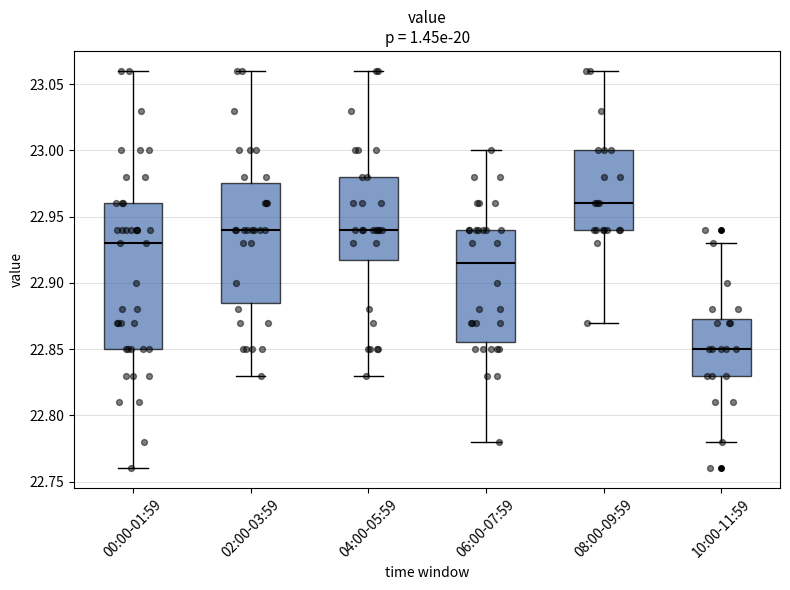

Which box is the tallest, from its lower edge to its upper edge?

00:00-01:59